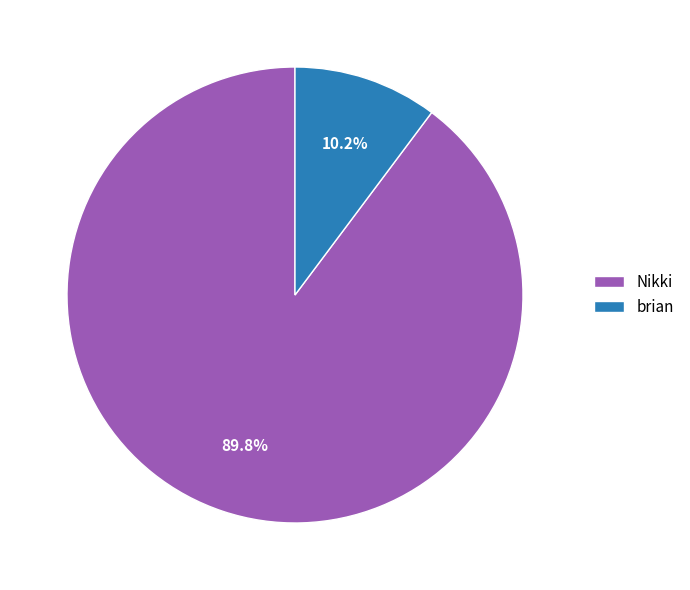

Which category has the smallest portion of the pie?

brian